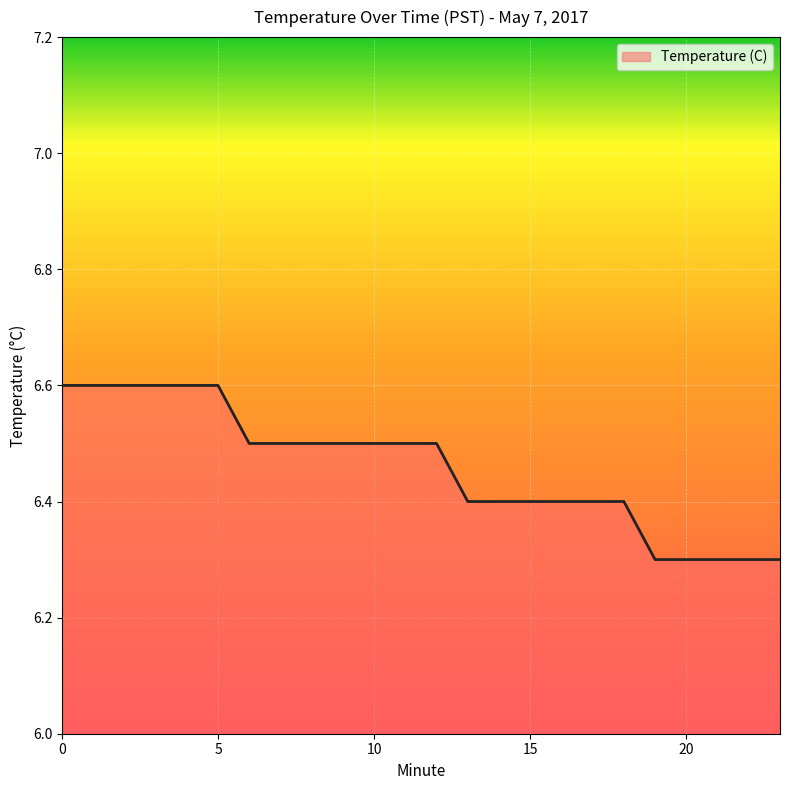

How many values are between 6 and 7?

24